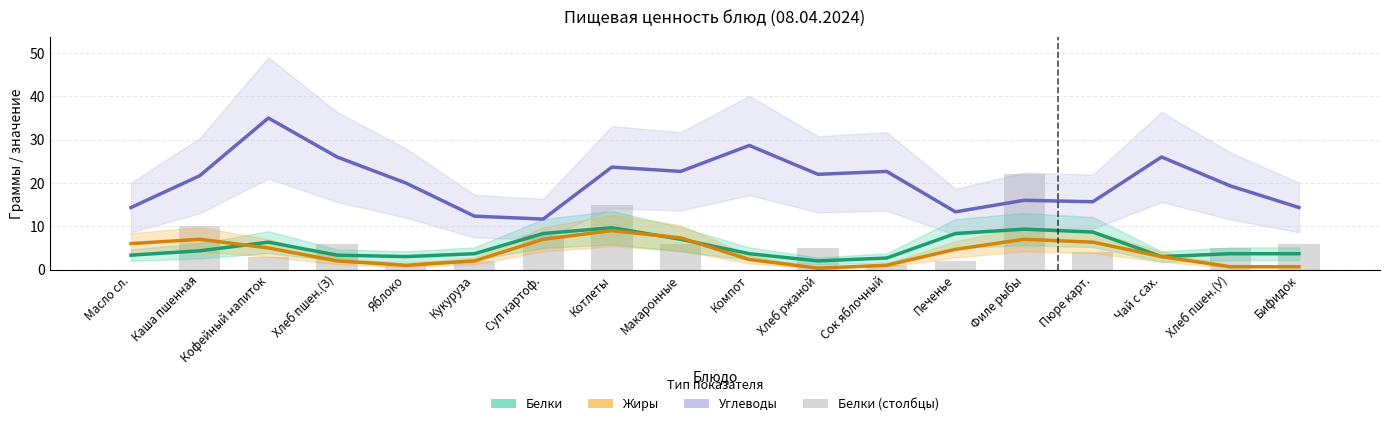

Which series has the largest total across all categories?

Углеводы (сглаж.)